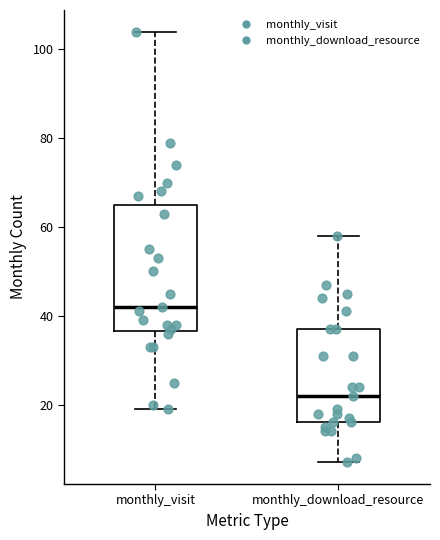

Comparing the boxes themselves (not the whiskers), which one is the tallest?

monthly_visit